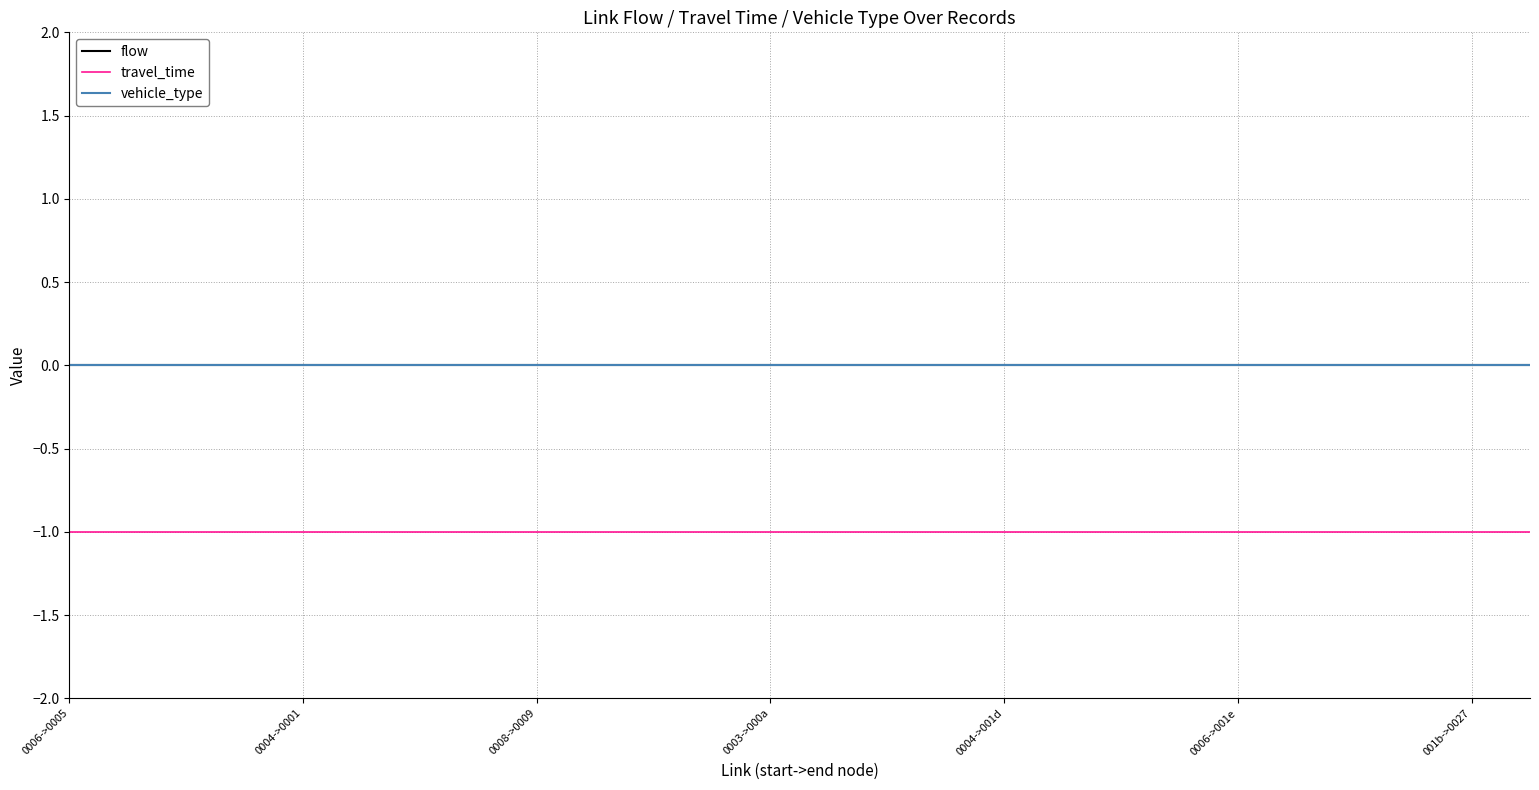

Does the chart display data point markers on the line(s)?

No